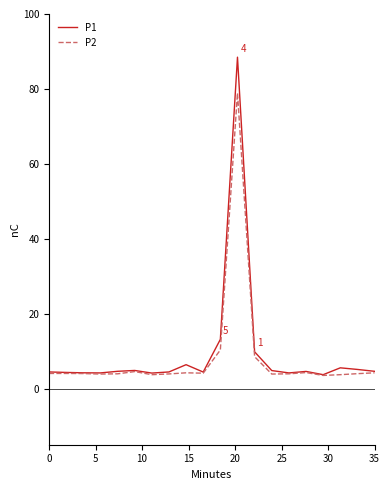

Which series has the largest range (max minus min)?

P1